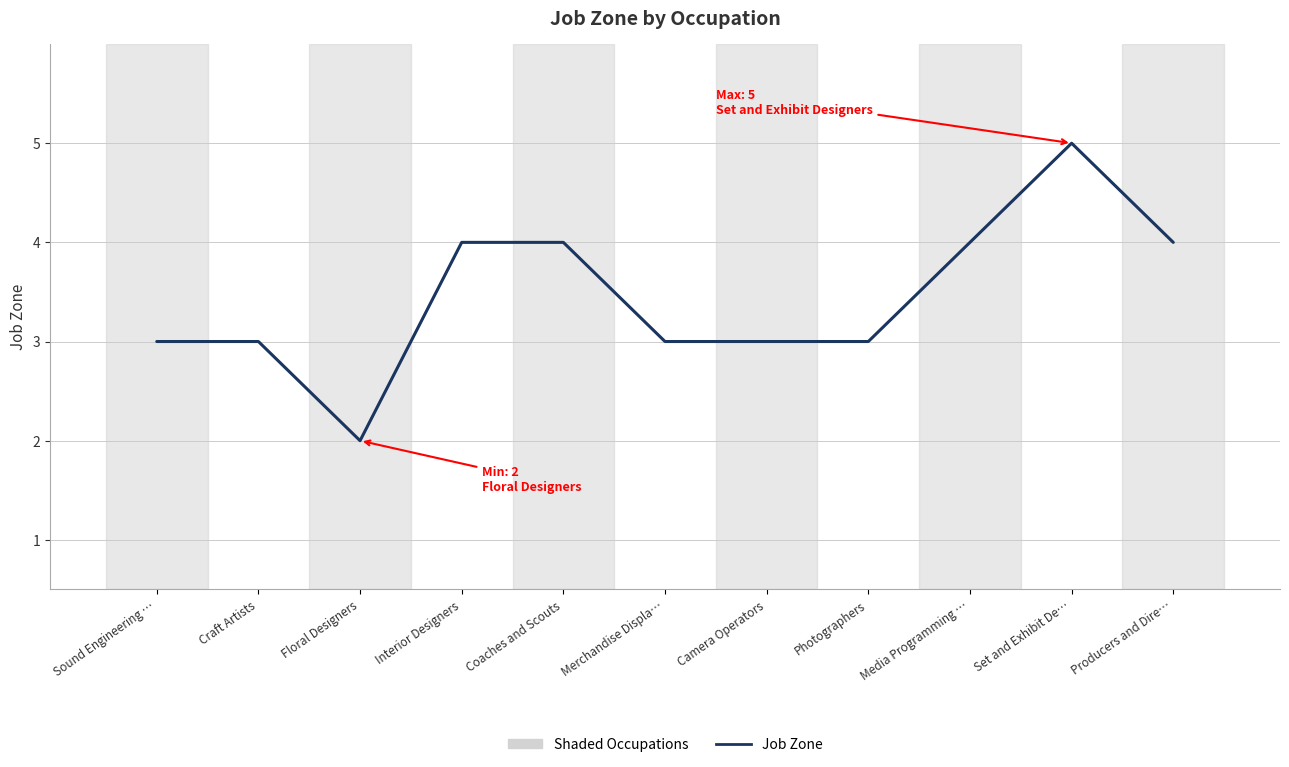

Which category has the highest value across all series?

Set and Exhibit De…